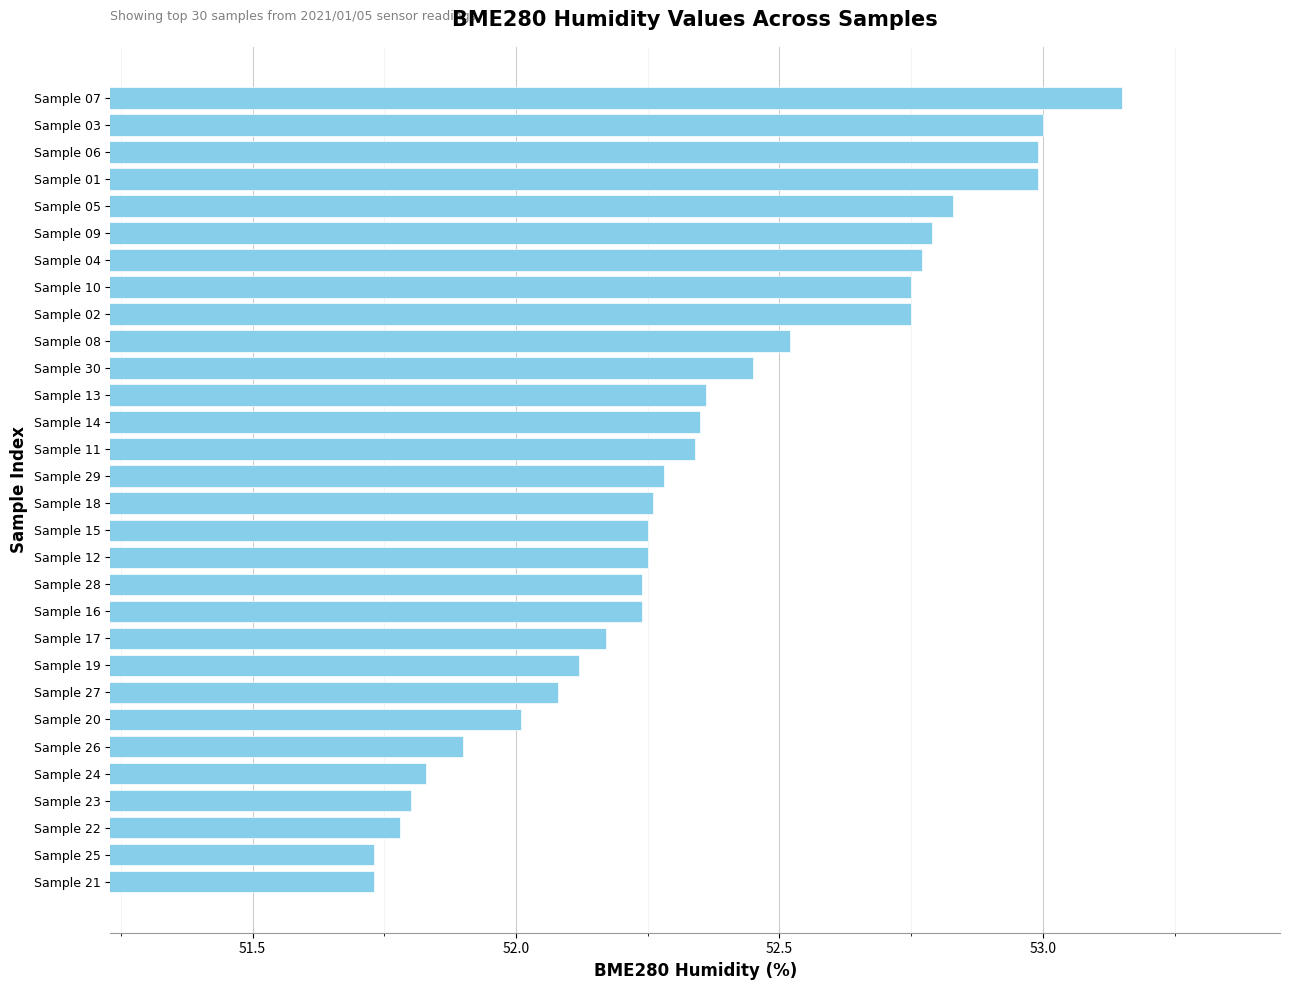

What is the sum of the values at Sample 06 and Sample 16?

105.2